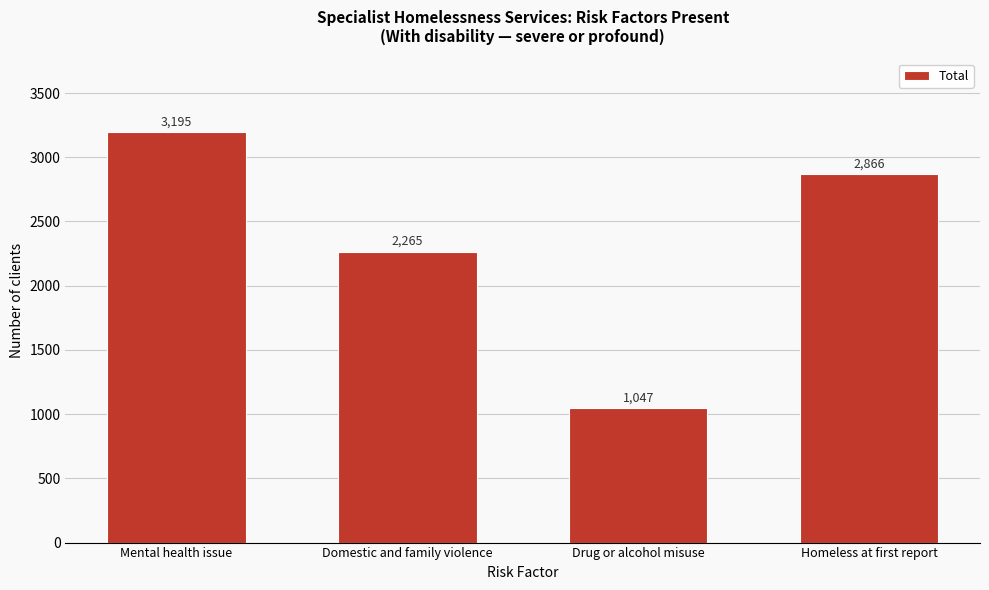

Reading left to right, list all the values displayed in this chart.

3195	2265	1047	2866